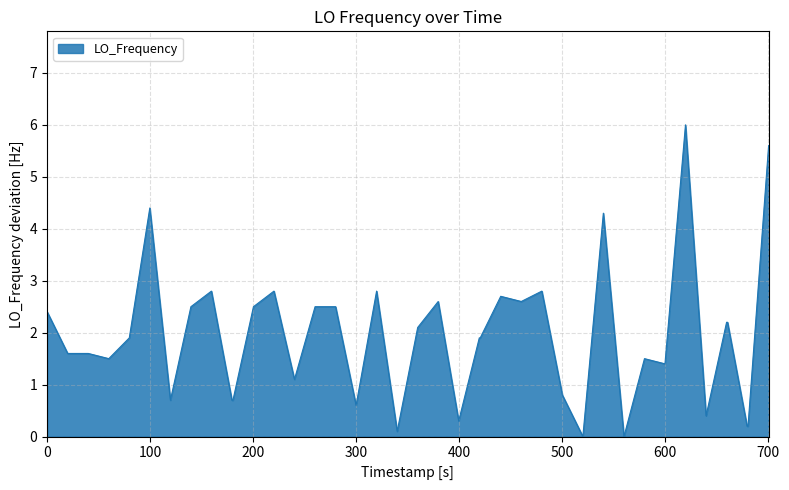

What is the difference between the maximum and minimum values?

6.0